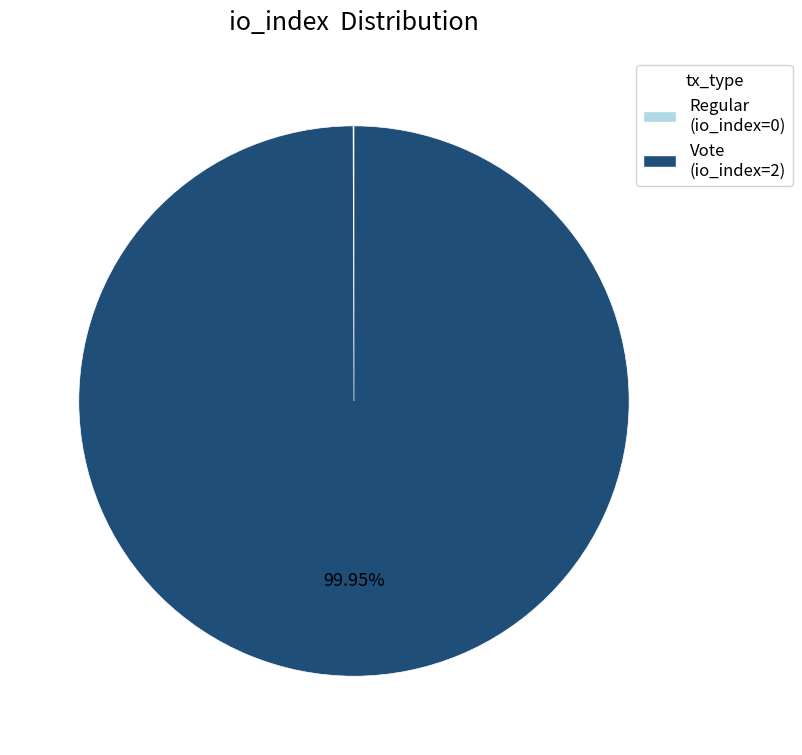

Which slice represents more than half of the pie?

Vote (io_index=2)